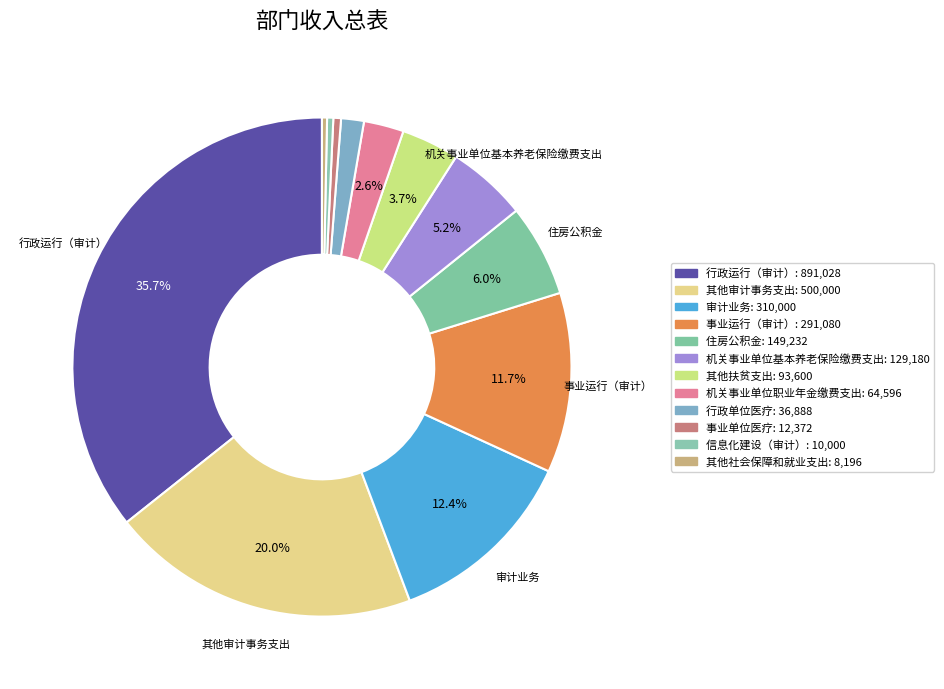

Which slice is the largest?

行政运行（审计）